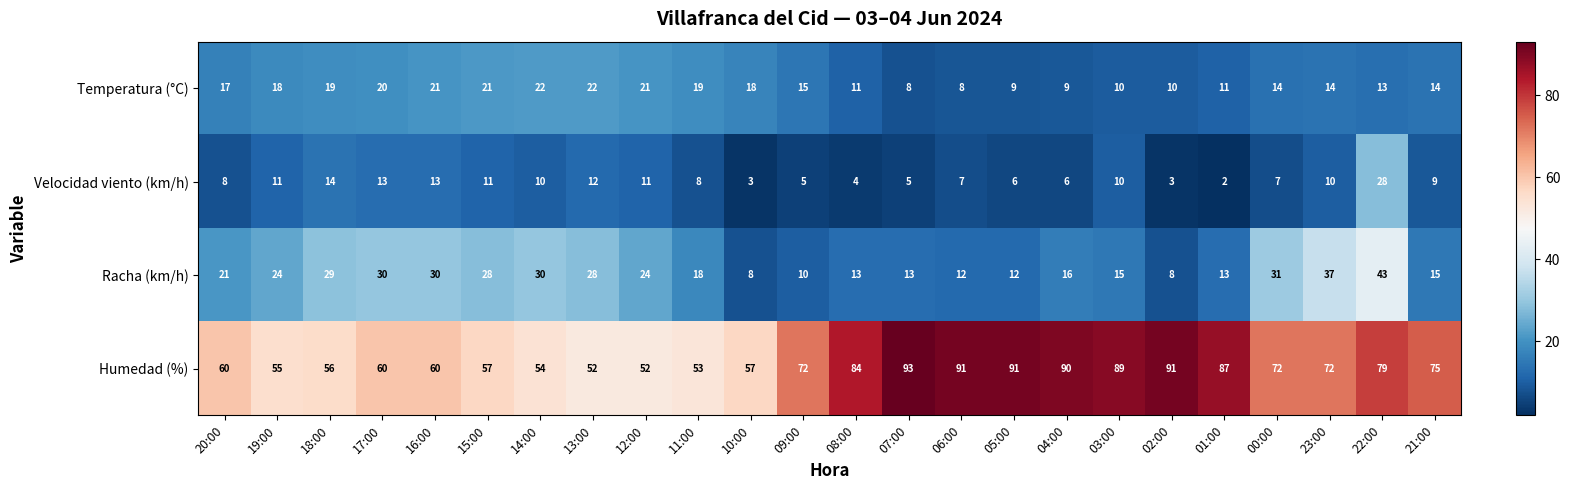

How many data points does each series have?

24